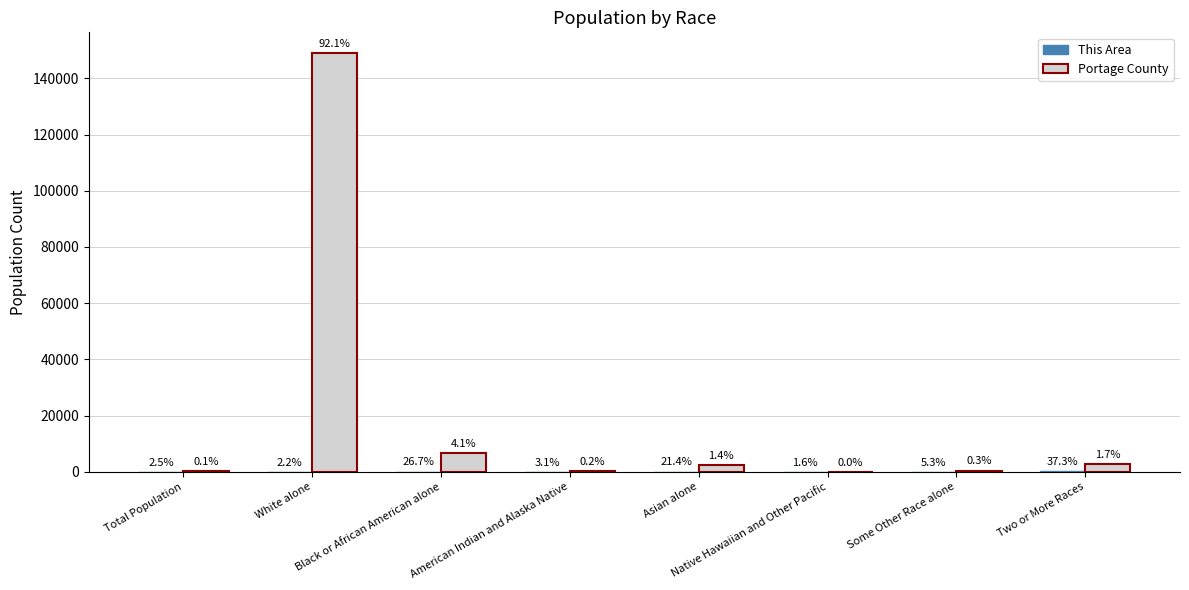

True or false: This Area has a value of 7 at White alone.

True